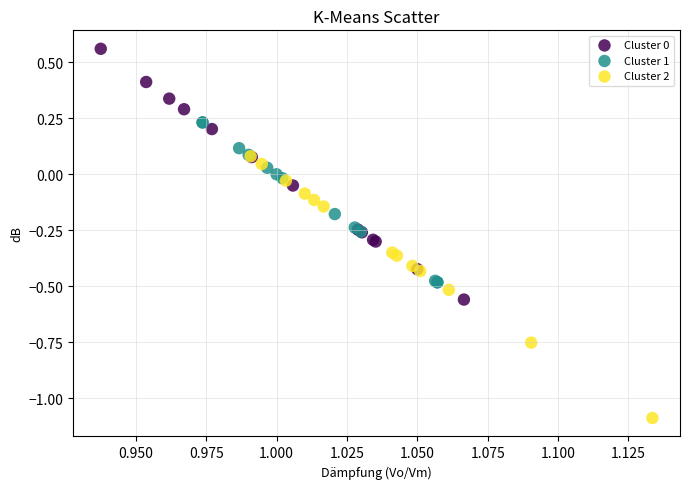

Which series has the widest spread of Y values?

Cluster 2